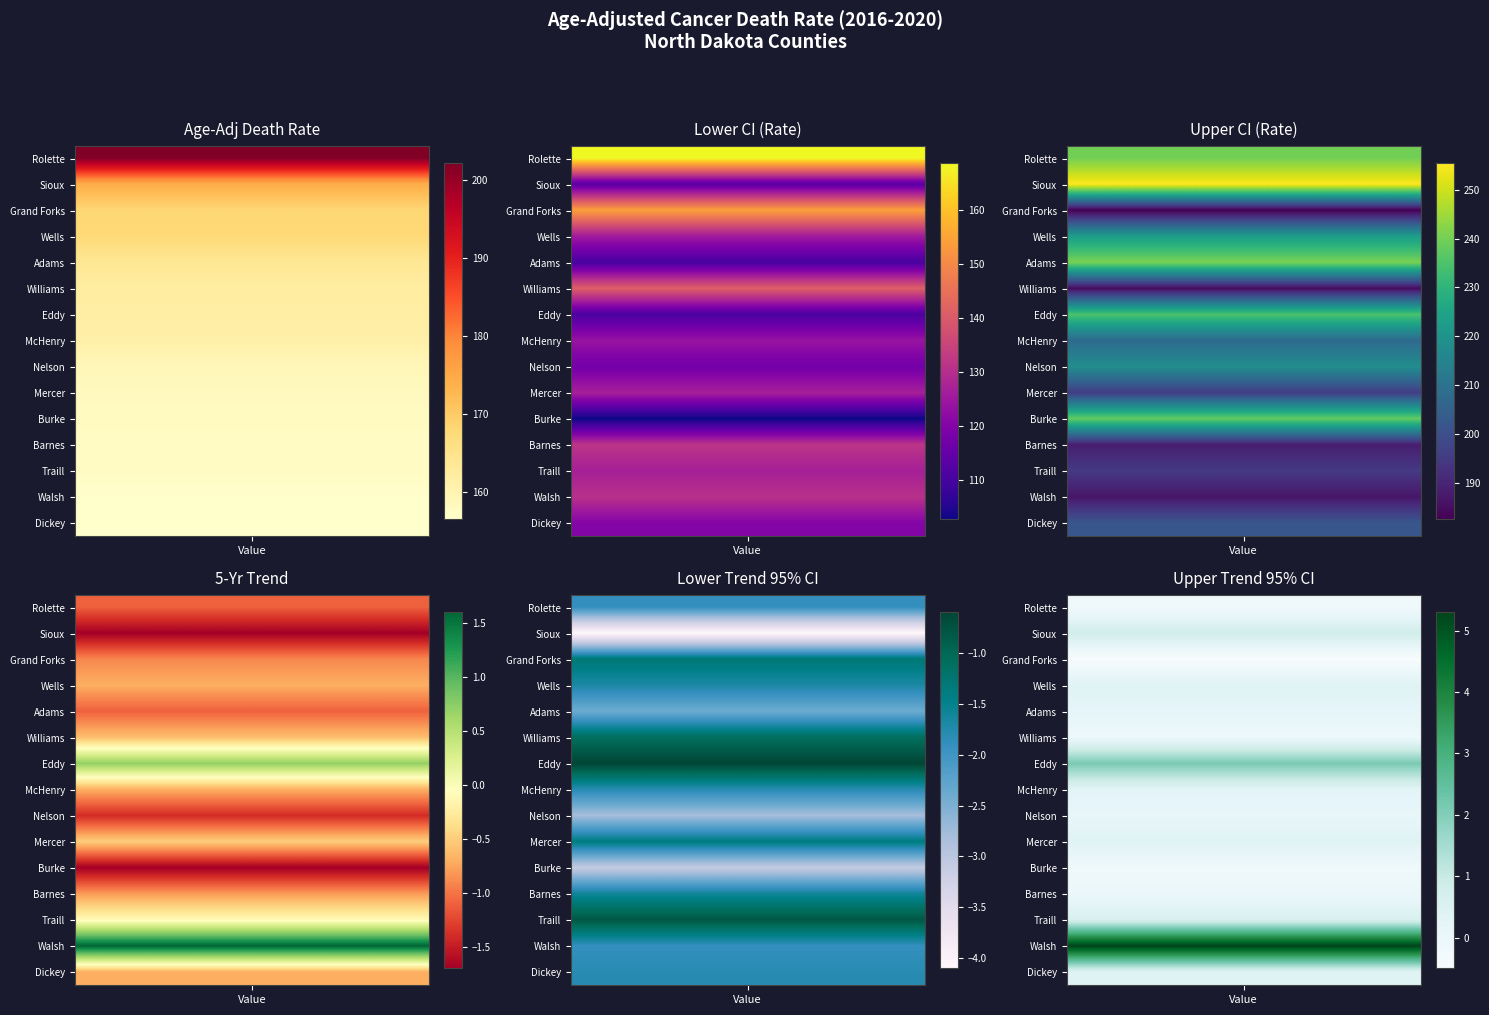

List the series in order of their peak value, highest first.

Sioux, Adams, Rolette, Burke, Eddy, Wells, Nelson, McHenry, Dickey, Mercer, Traill, Barnes, Walsh, Williams, Grand Forks